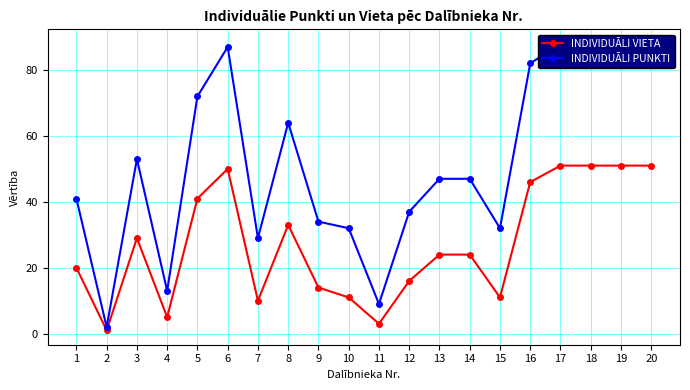

True or false: INDIVIDUĀLI PUNKTI and INDIVIDUĀLI VIETA intersect in this chart.

False